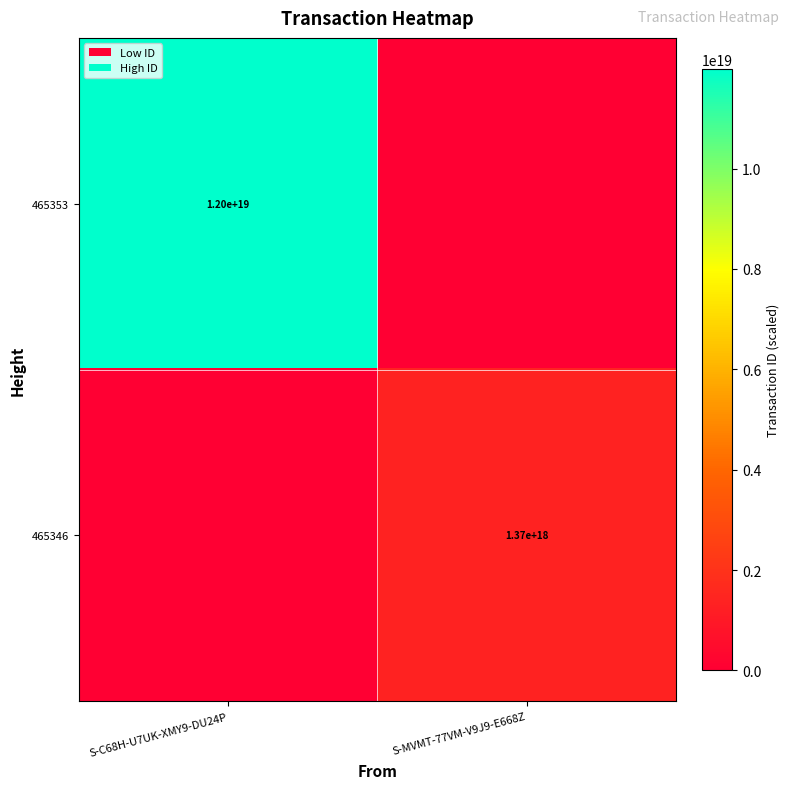

Is it true that 465353 equals 2771822139150925824 at S-C68H-U7UK-XMY9-DU24P?

False